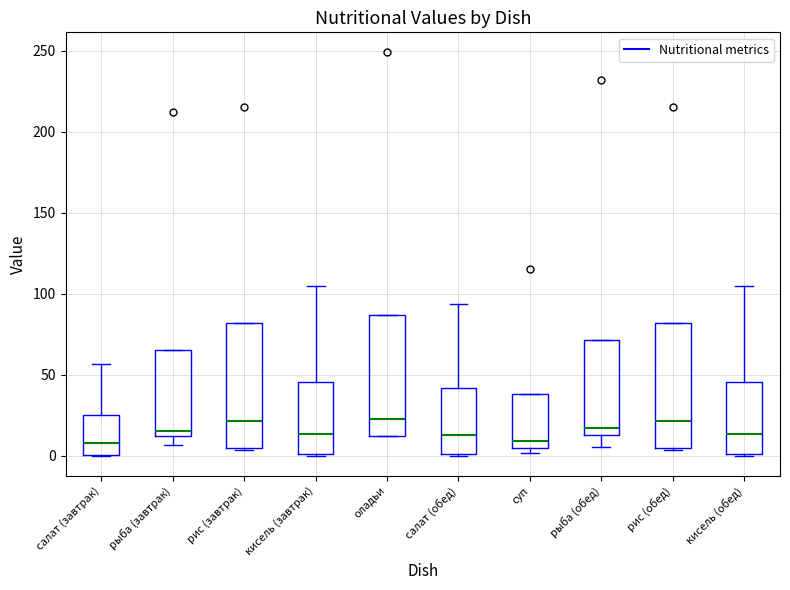

Reading left to right, read every box against the y-axis: the position of its median line, the range the box covers, and the ends of its whiskers. The values are not printed on the chart, so give them approximately, as read against the axis.

салат (завтрак): median 10, box 0 to 25, whiskers 0 to 55
рыба (завтрак): median 15, box 10 to 65, whiskers 5 to 65
рис (завтрак): median 20, box 5 to 80, whiskers 5 to 80
кисель (завтрак): median 15, box 0 to 45, whiskers 0 to 105
оладьи: median 20, box 10 to 85, whiskers 10 to 85
салат (обед): median 15, box 0 to 40, whiskers 0 to 95
суп: median 10, box 5 to 40, whiskers 0 to 40
рыба (обед): median 15 (just above the box's lower edge), box 15 to 70, whiskers 5 to 70
рис (обед): median 20, box 5 to 80, whiskers 5 to 80
кисель (обед): median 15, box 0 to 45, whiskers 0 to 105